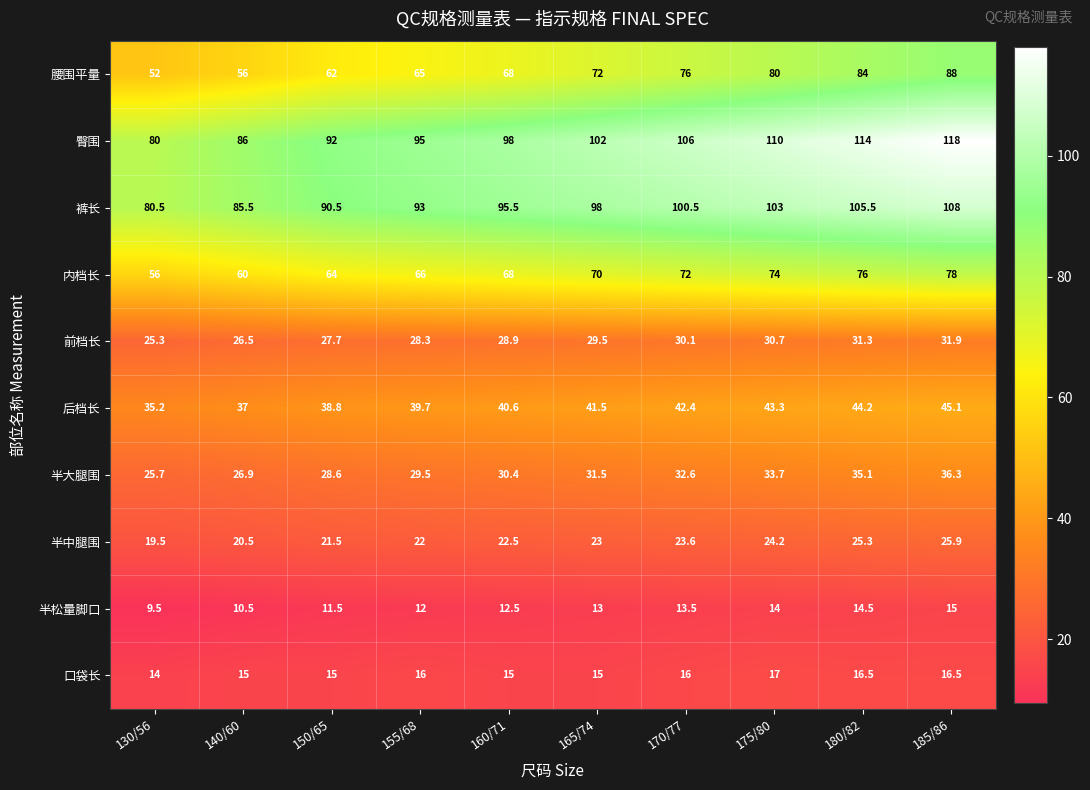

Which series has the largest total across all categories?

臀围